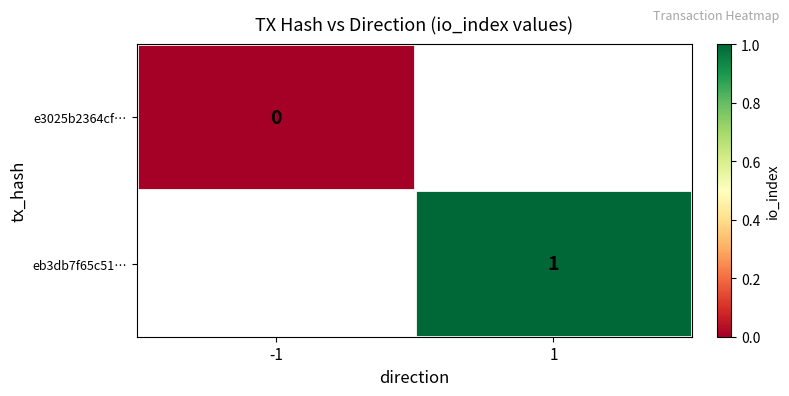

Is the value of e3025b2364cf… at -1 greater than the value of eb3db7f65c51… at 1?

No